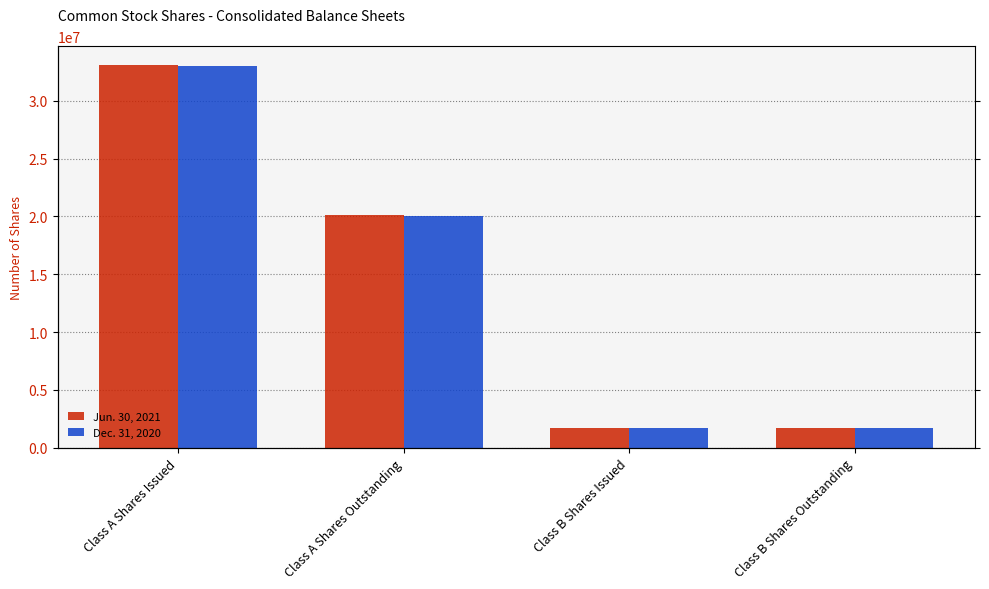

Does the chart contain stacked bars?

No